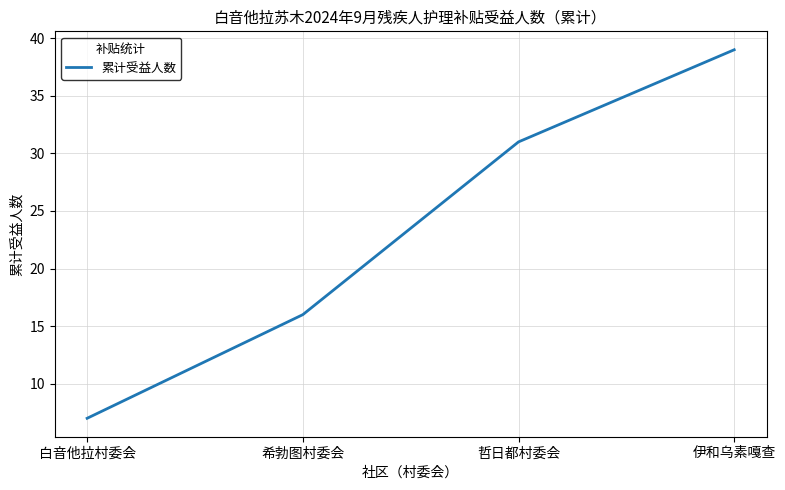

How many values are between 16 and 39?

3